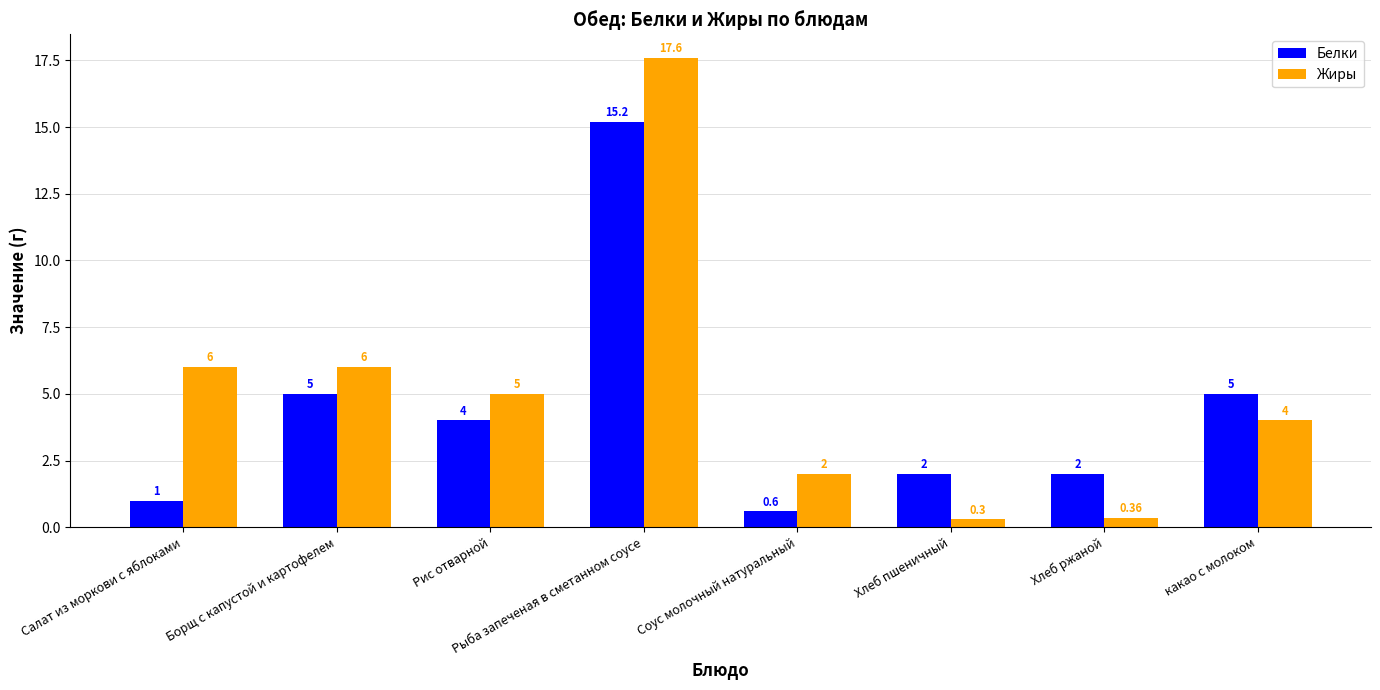

Rank the series by their average value, from lowest to highest.

Белки, Жиры